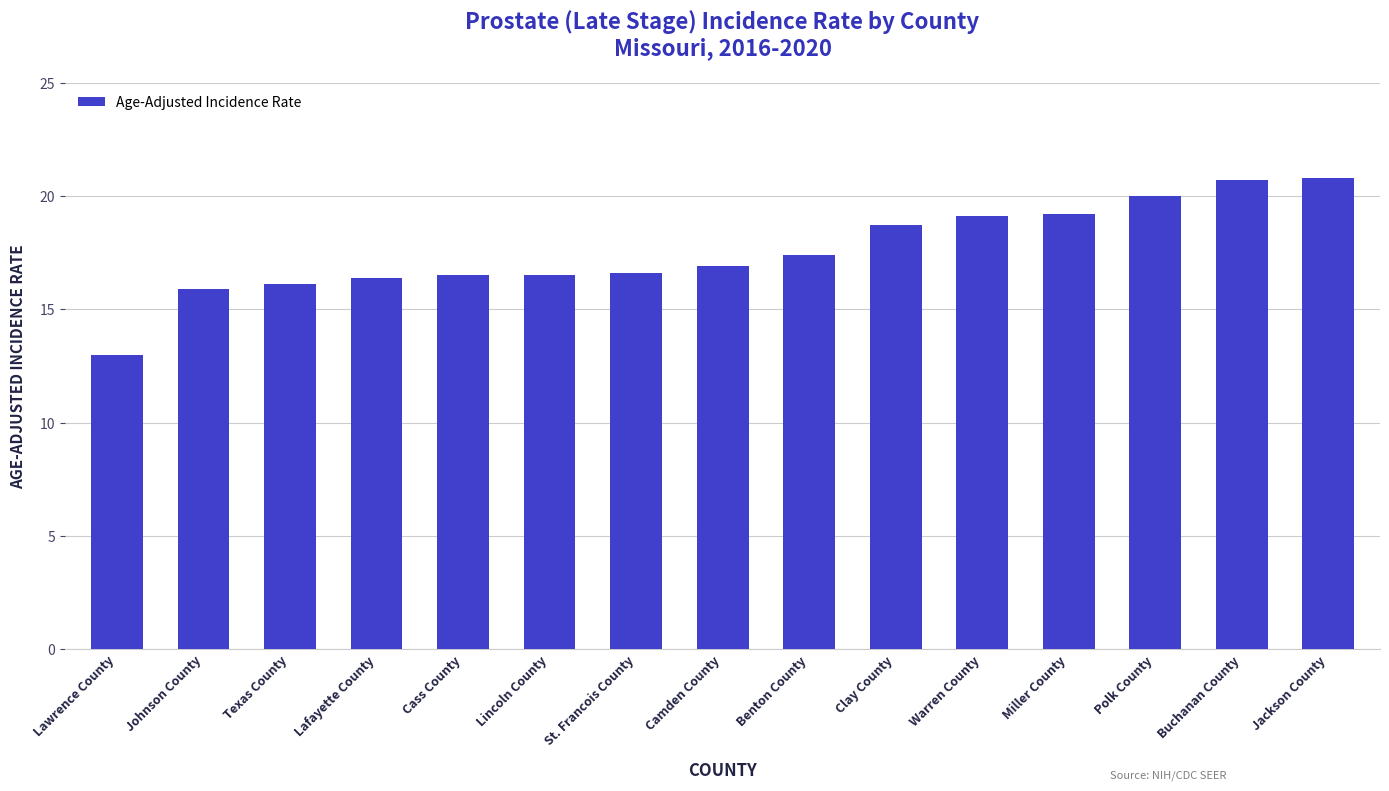

What position from the left is Polk County?

13